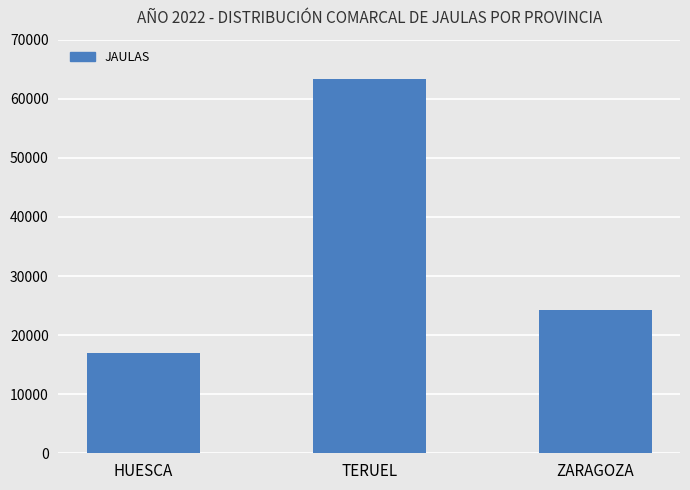

Read the value at HUESCA, to the nearest 100.

17000